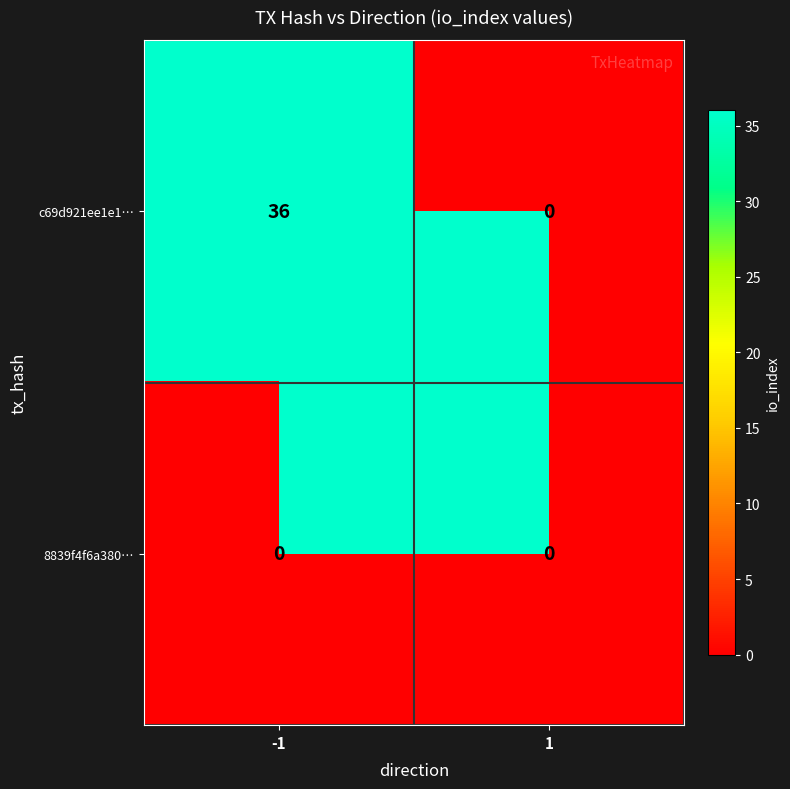

True or false: c69d921ee1e1… has a value of 12 at 1.

False